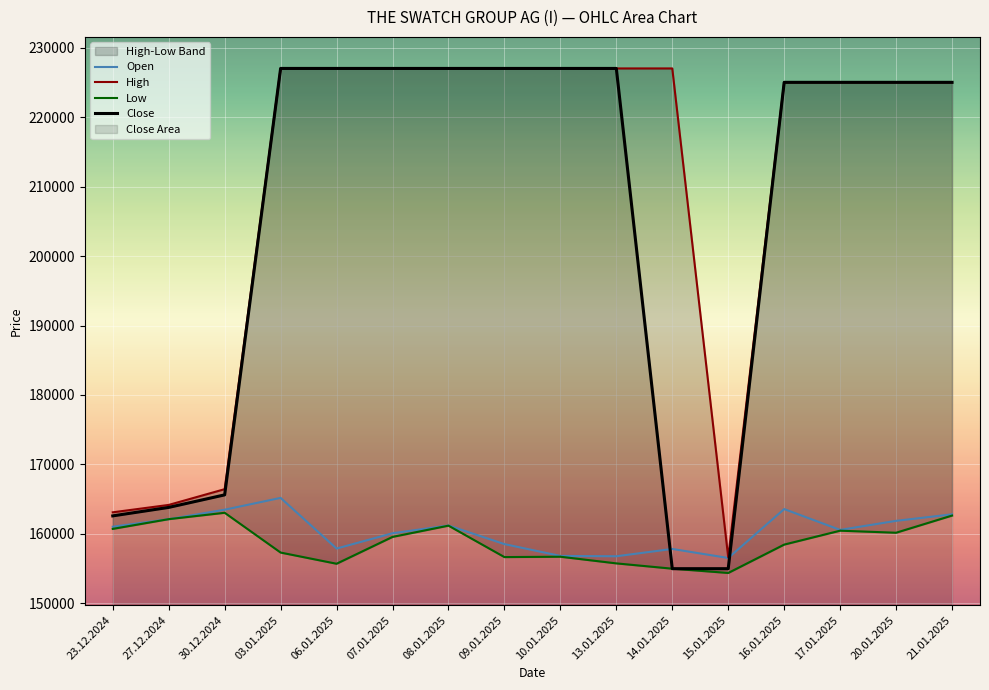

What is the approximate value of Close at 09.01.2025?

227000